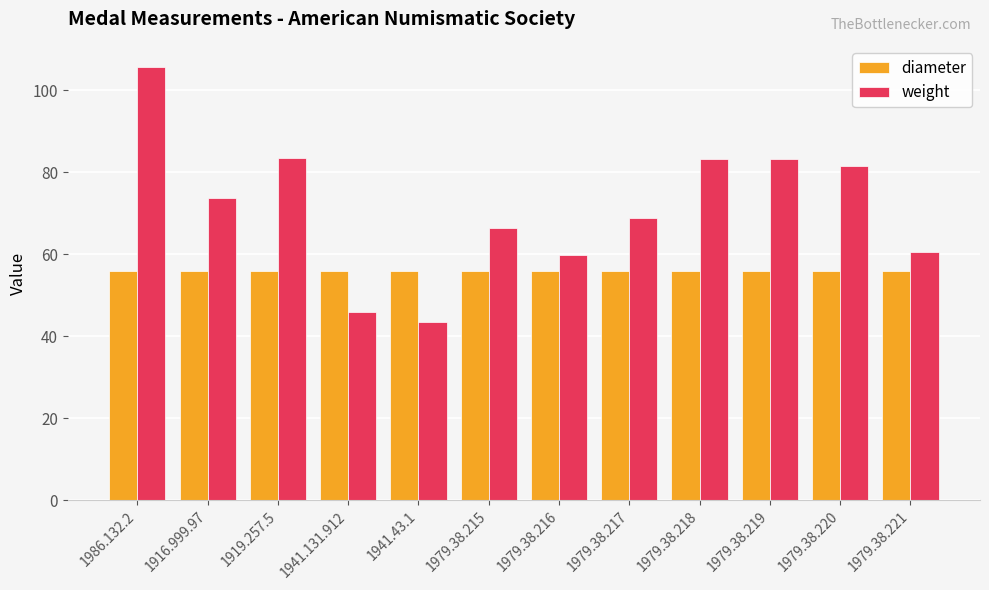

What is the label of the 3rd bar from the right?

1979.38.219